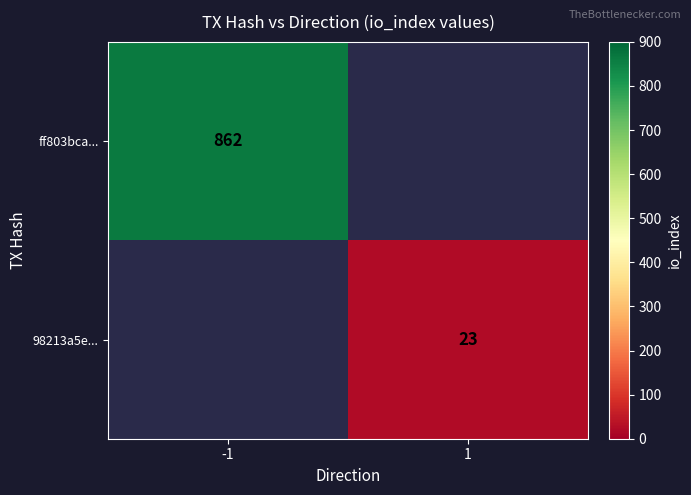

How many categories are shown in the chart?

2